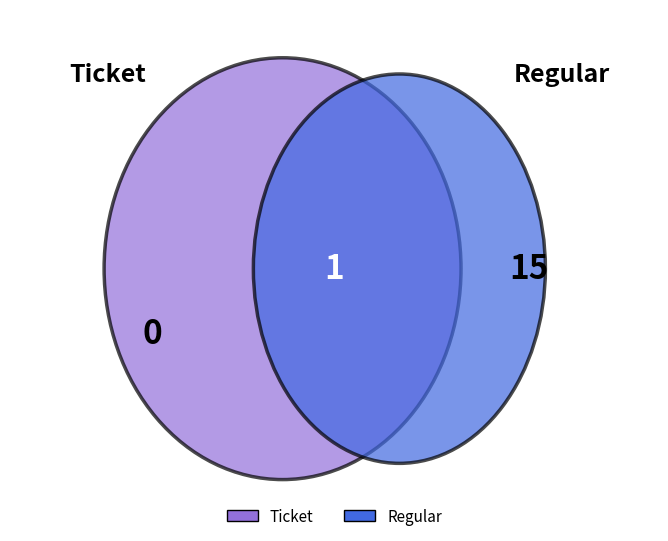

How many slices are in this pie chart?

2